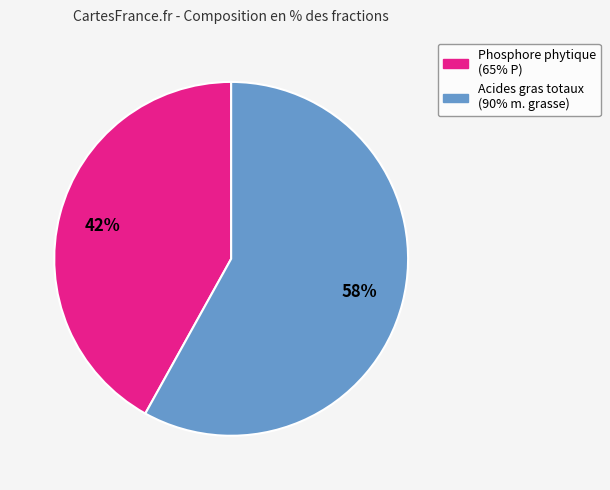

Which slice represents more than half of the pie?

Acides gras totaux (90% m. grasse)